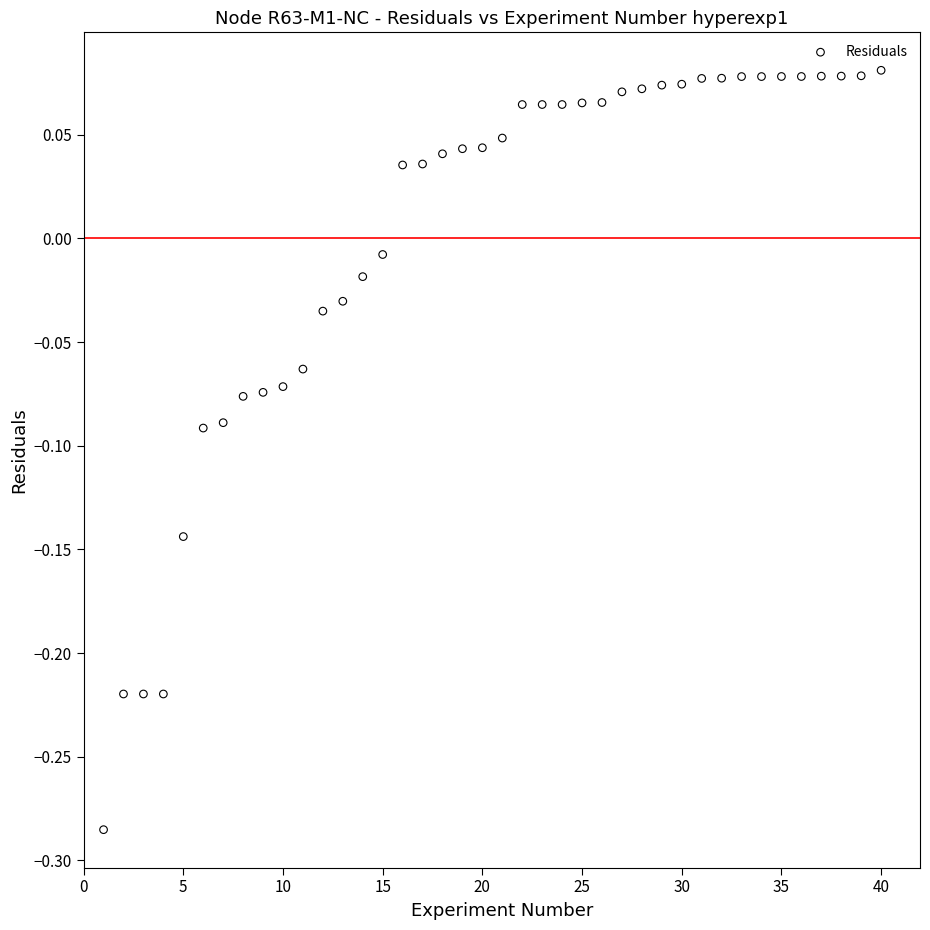

What is the range of X values (max minus min)?

39.0